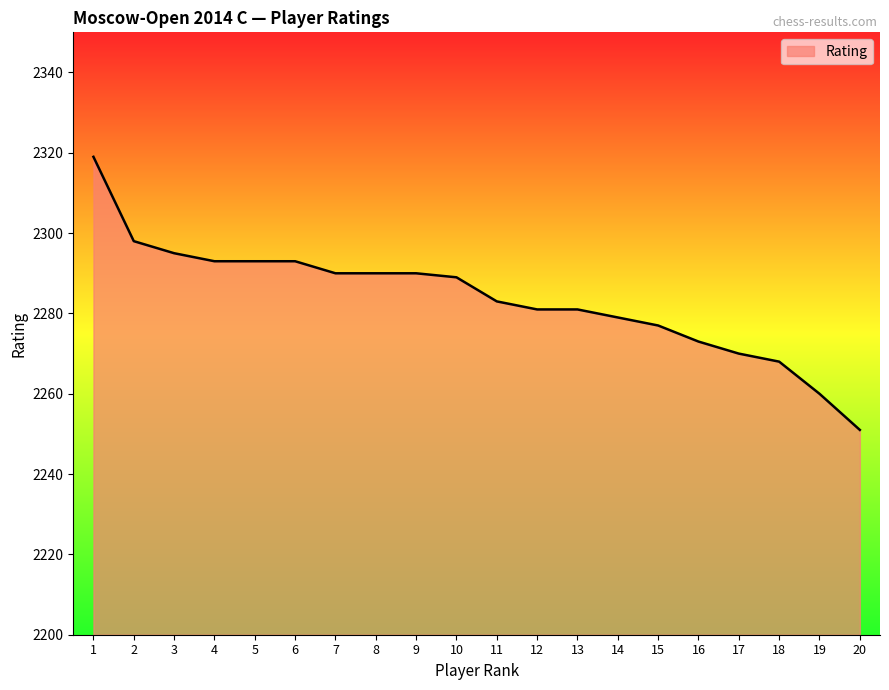

What is the difference between the maximum and minimum values?

68